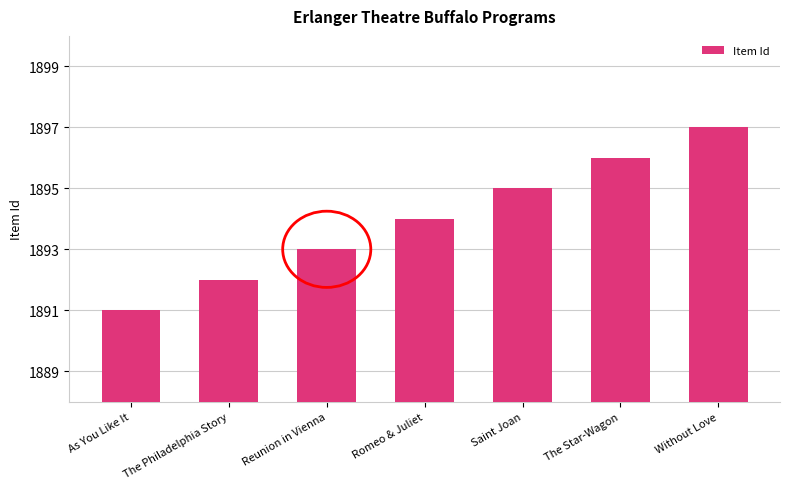

What is the label of the 1st bar from the right?

Without Love